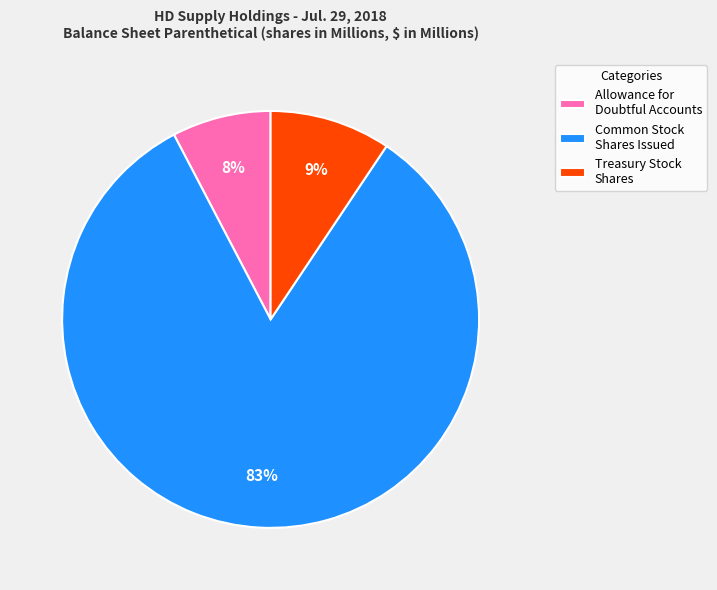

Is it true that Treasury Stock Shares is 9% of the pie?

True